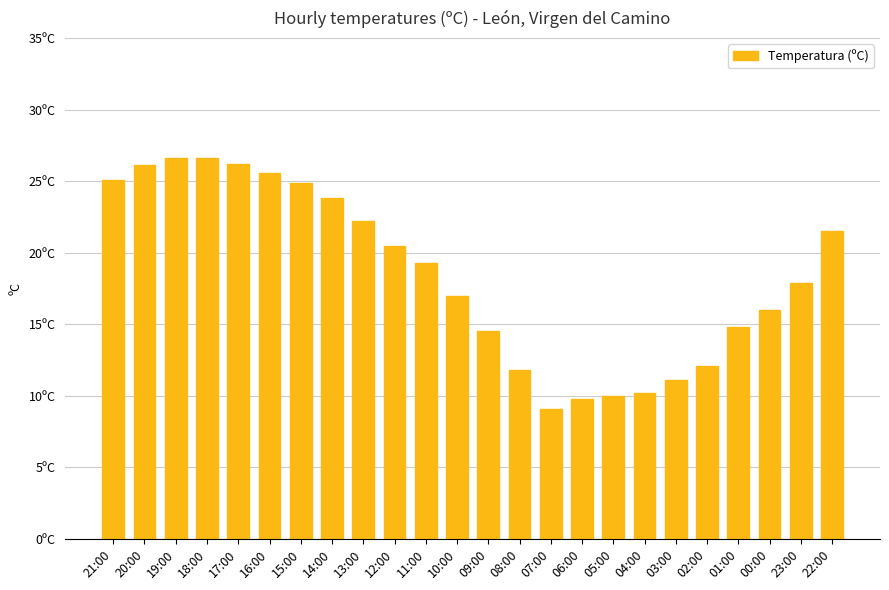

Are the bars horizontal?

No